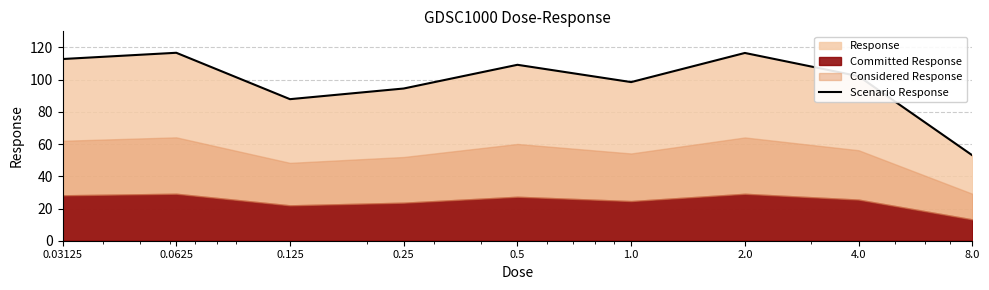

What is the difference between the maximum and second lowest values?

28.8